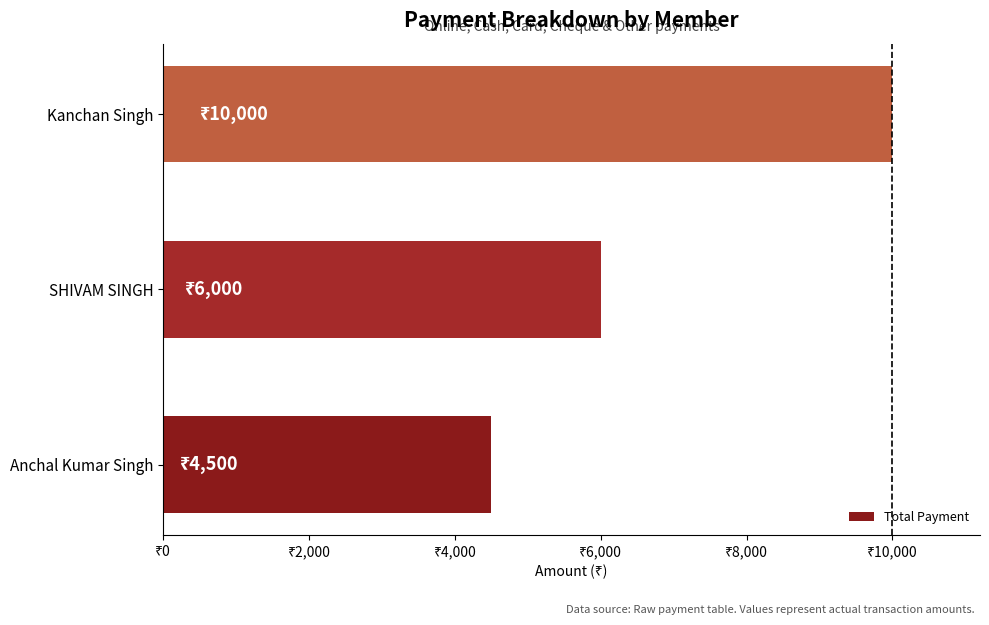

Count the values in the range 4500 to 10000.

3